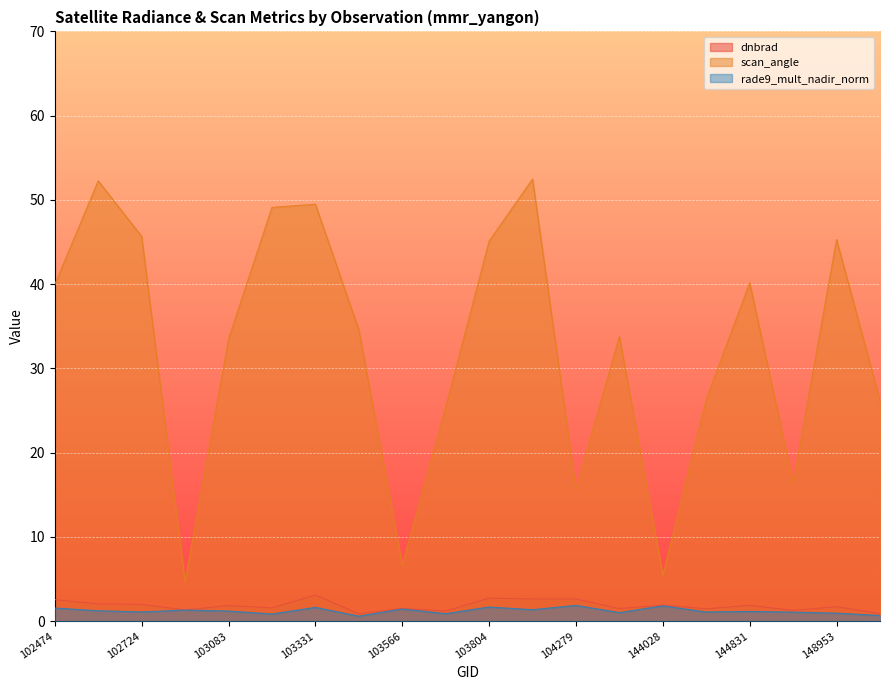

What is the approximate value of scan_angle at 144221?

26.3